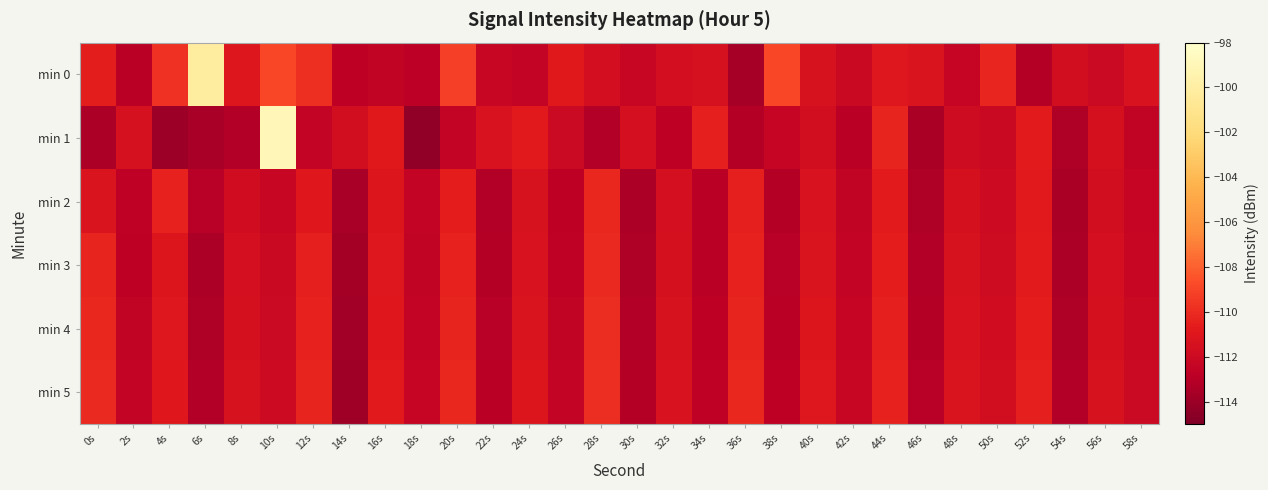

At which category is the sum across all series the highest?

10s